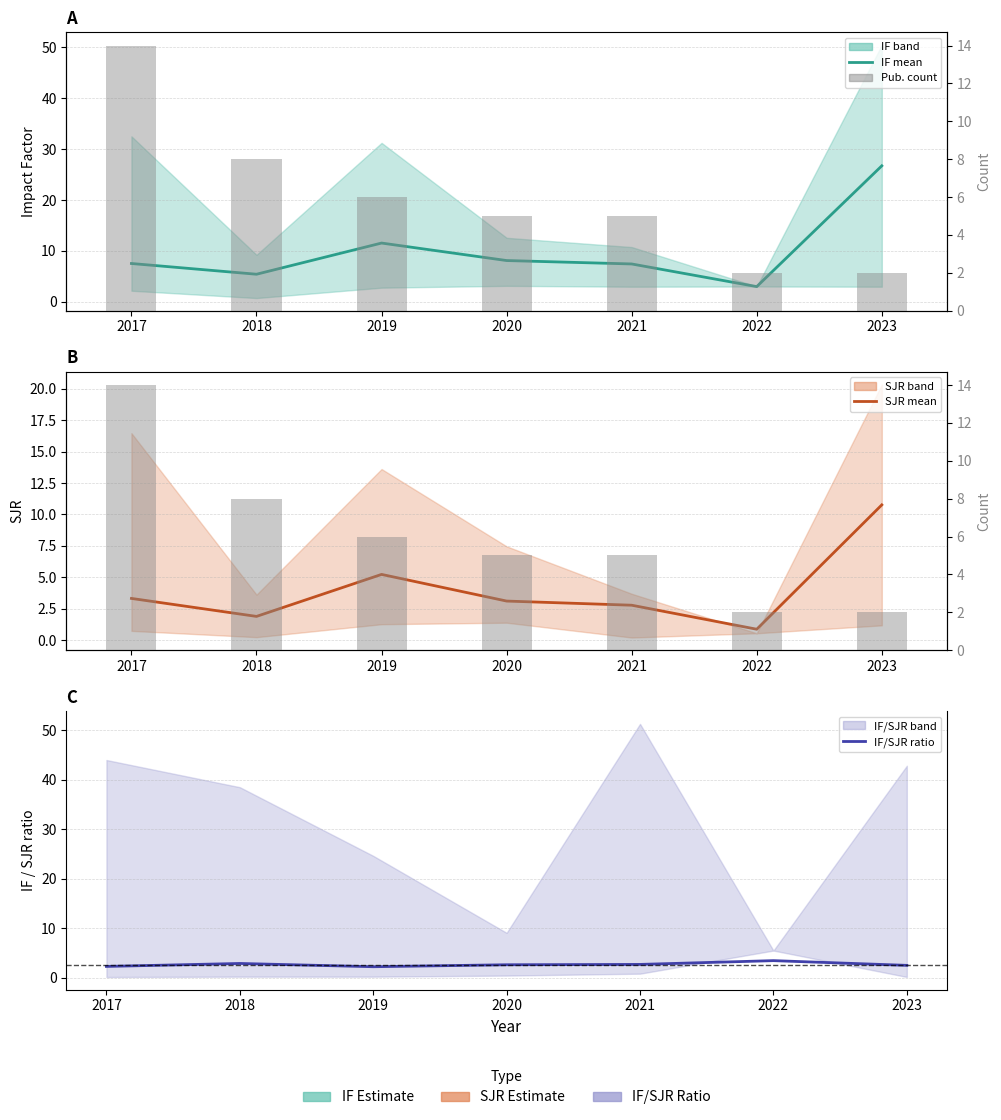

How many categories are shown in the chart?

7